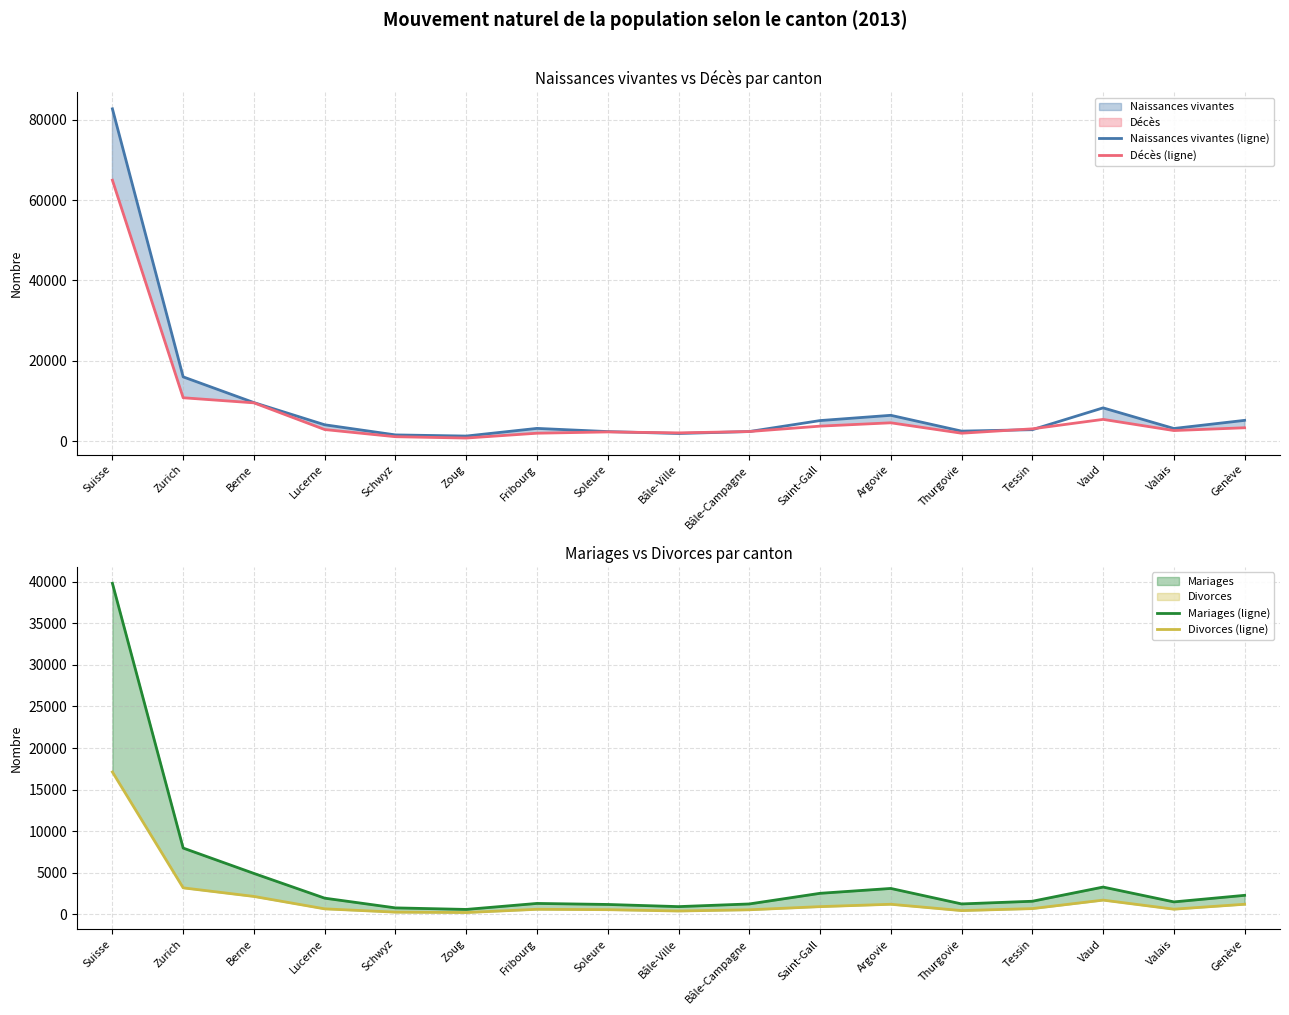

What is the label of the 13th point from the left?

Thurgovie